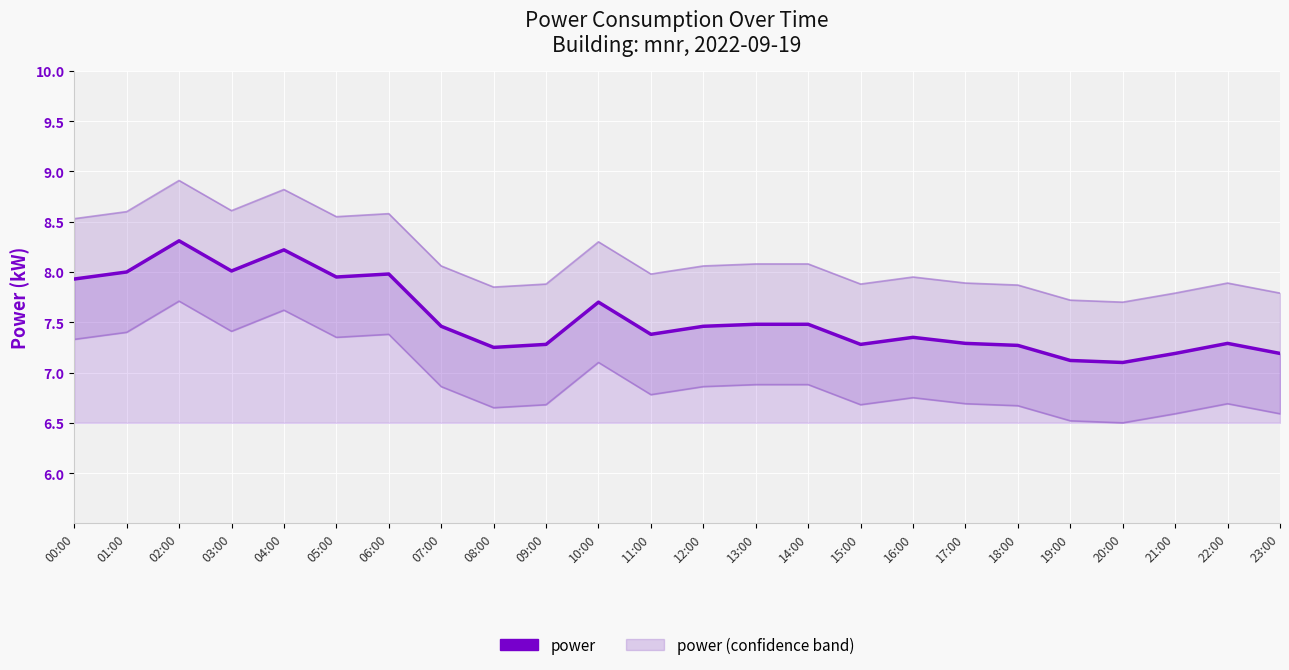

The power lower series shows 11.7 at 03:00. True or false?

False